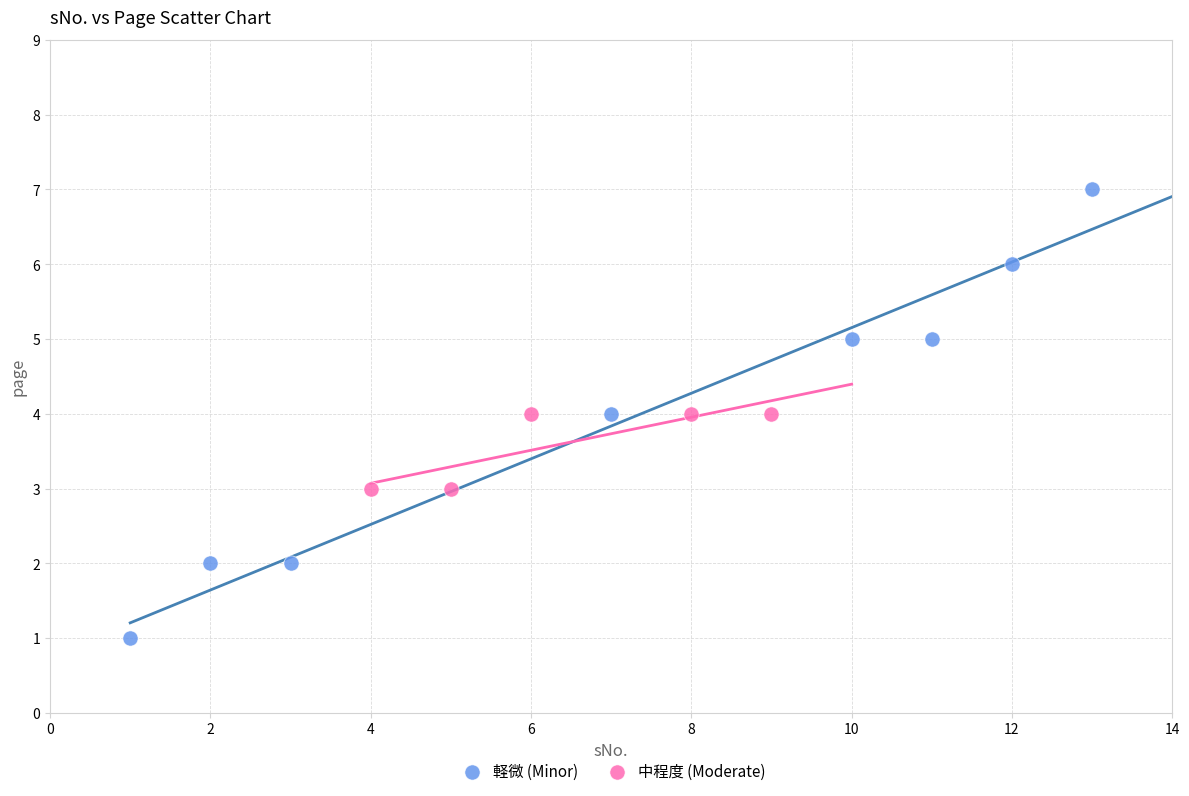

Which series has the widest spread of Y values?

軽微 (Minor)